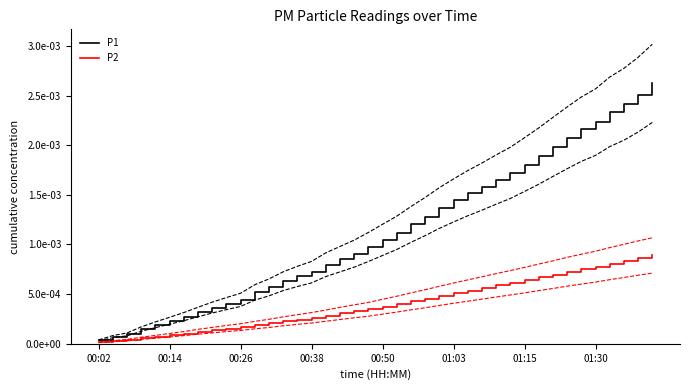

How many lines are shown in the chart?

2